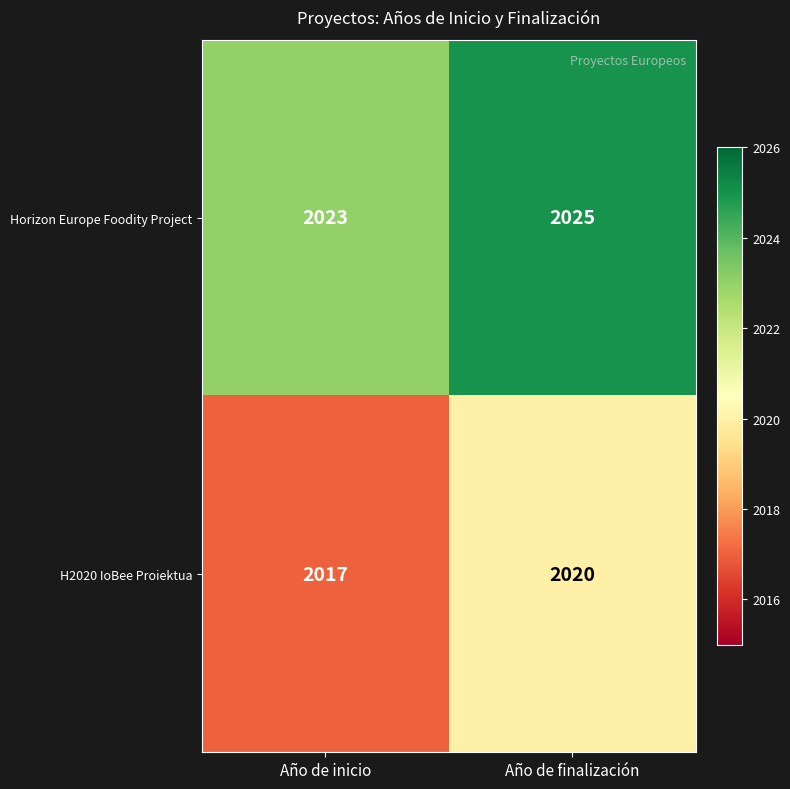

What is the maximum value shown in the chart?

2025